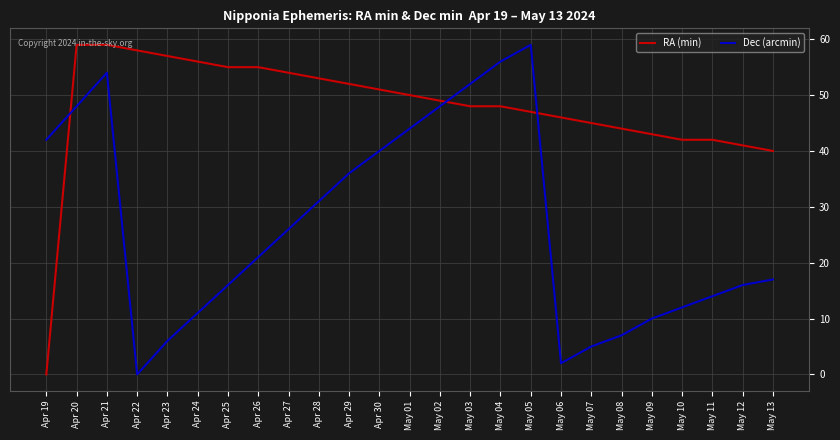

List the series in order of their overall mean, lowest first.

Dec (arcmin), RA (min)